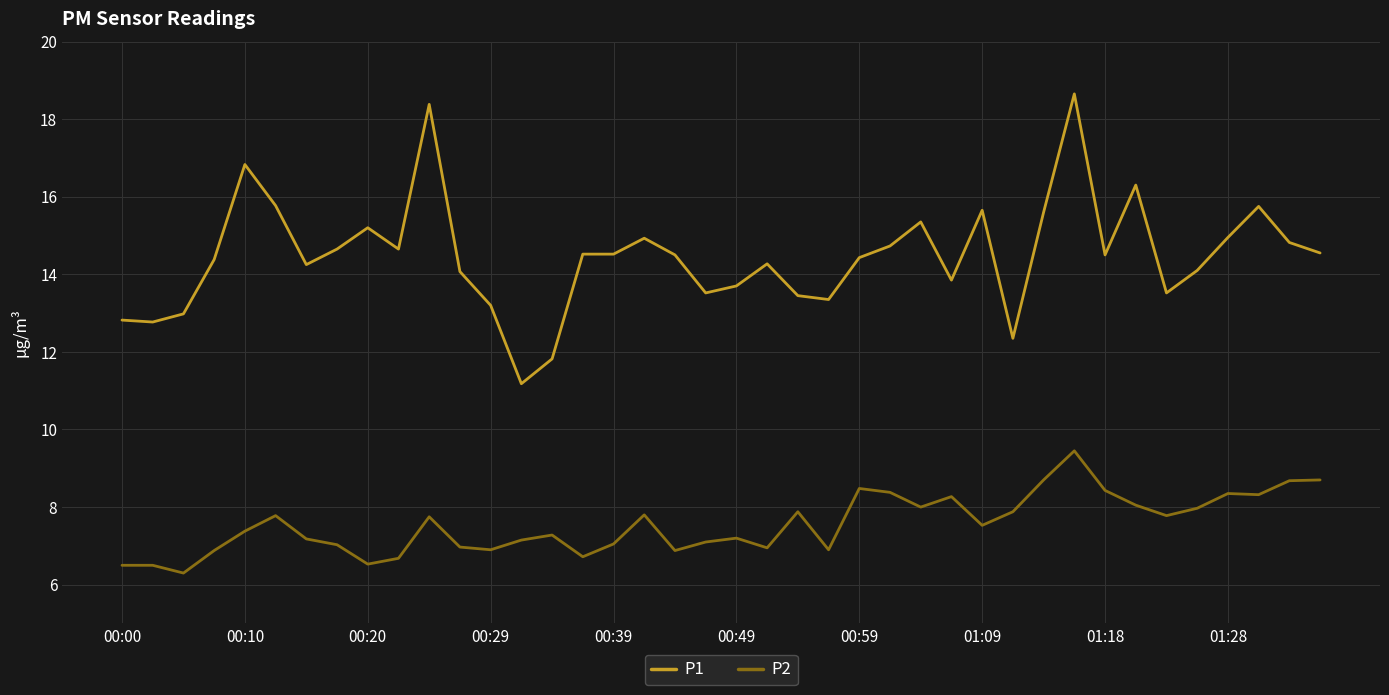

Which series has the widest spread of values?

P1